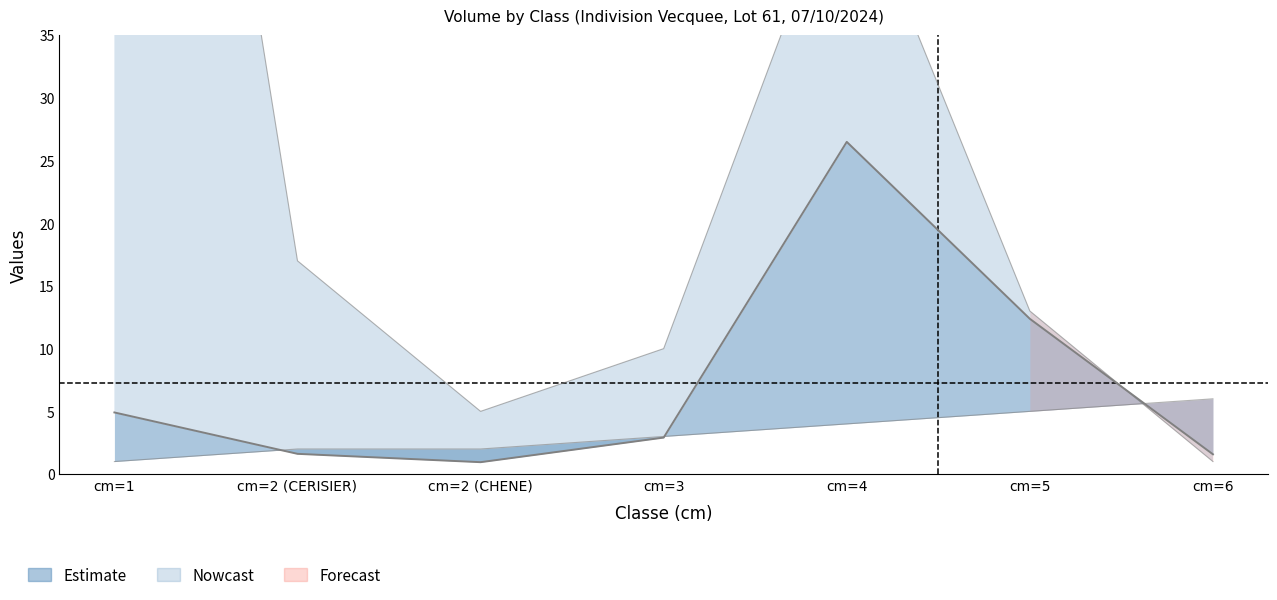

Does the chart display data point markers on the line(s)?

No